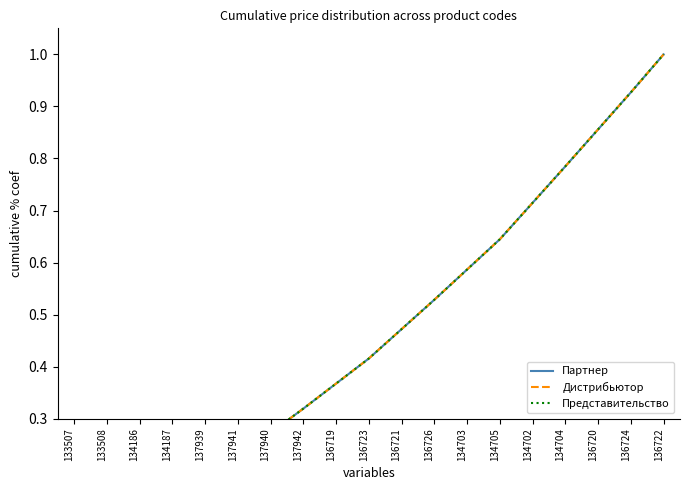

What is the sum of the Партнер values at 137940 and 134704?

1.1